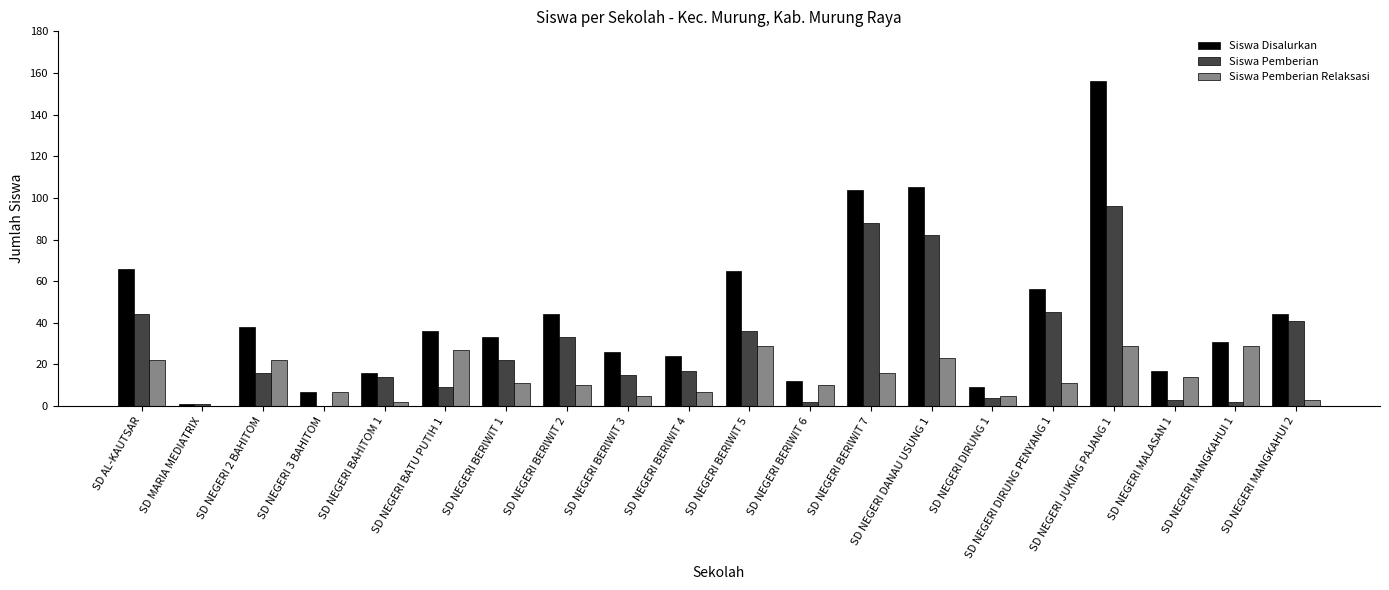

Is it true that Siswa Pemberian equals 52 at SD NEGERI BERIWIT 5?

False